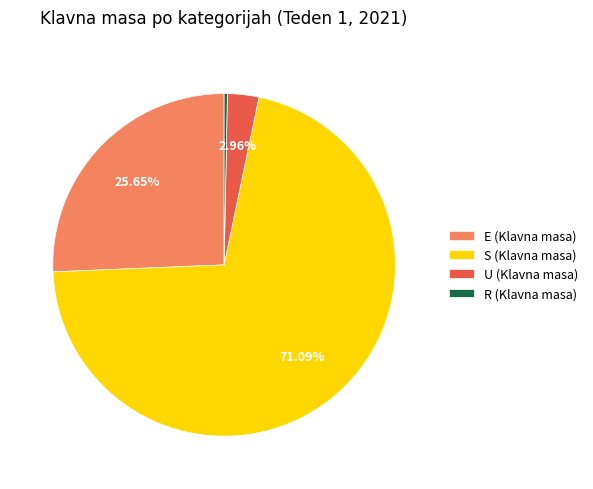

Is there any slice that represents more than half of the pie?

Yes